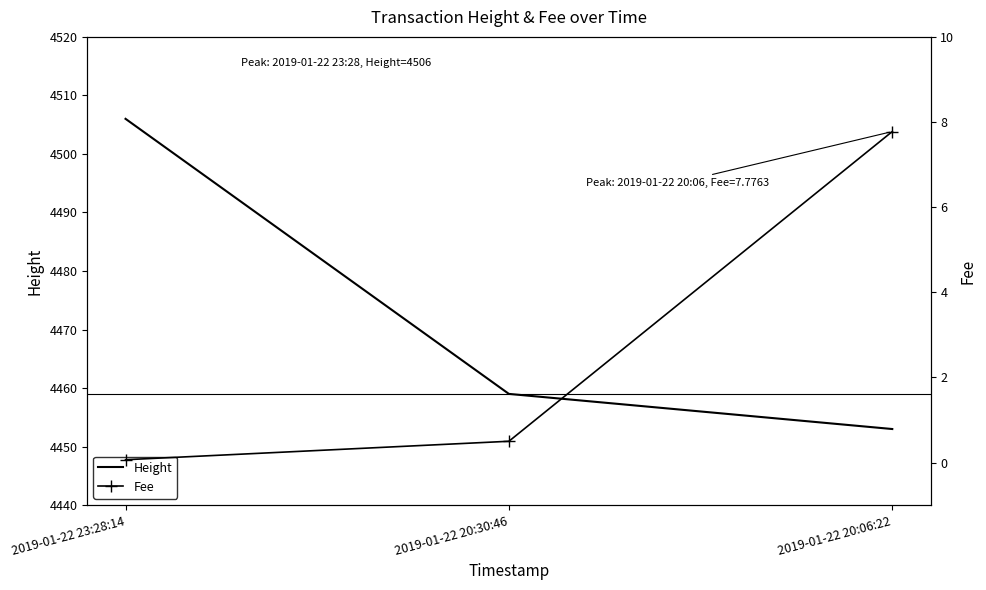

Does the chart have visible grid lines?

No